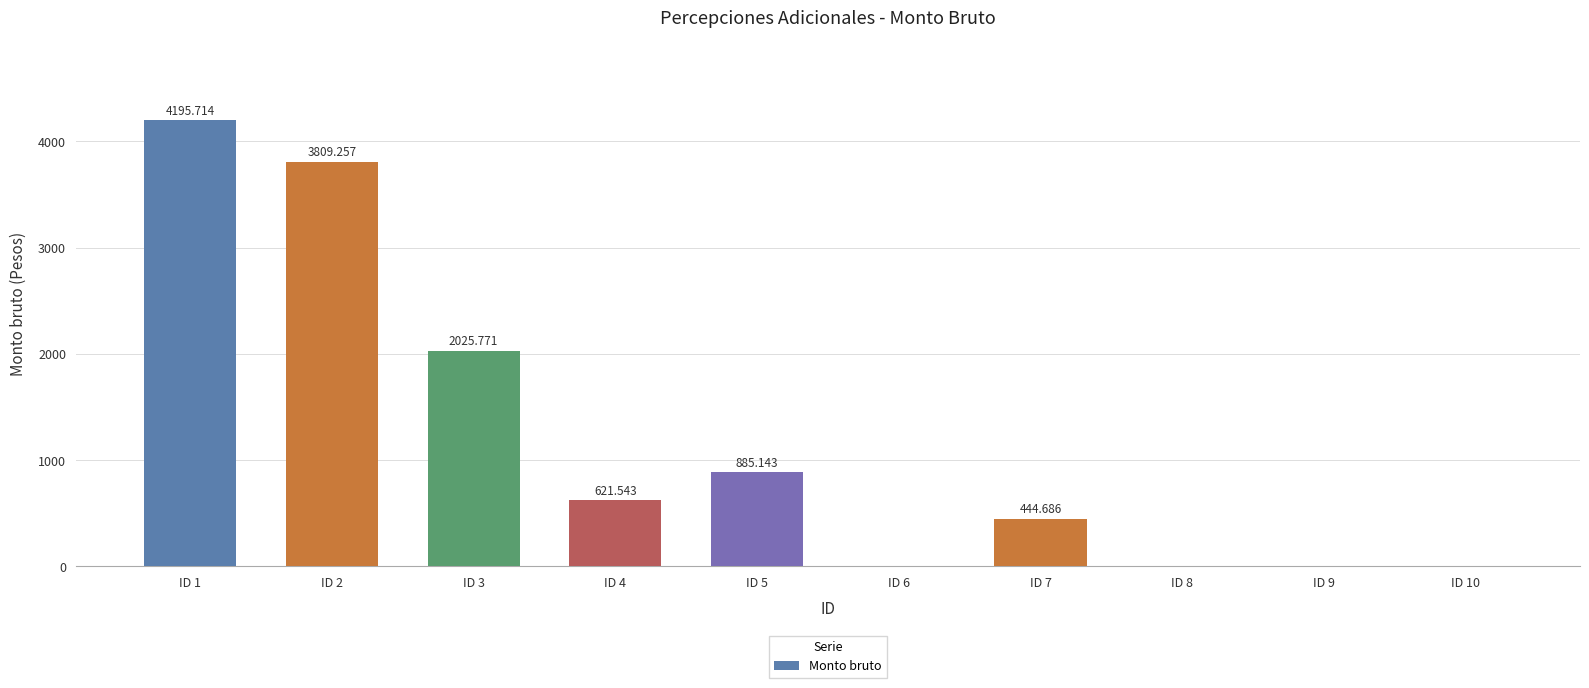

Reading left to right, what are all the values shown in this chart?

4195.7	3809.3	2025.8	621.5	885.1	0.0	444.7	0.0	0.0	0.0